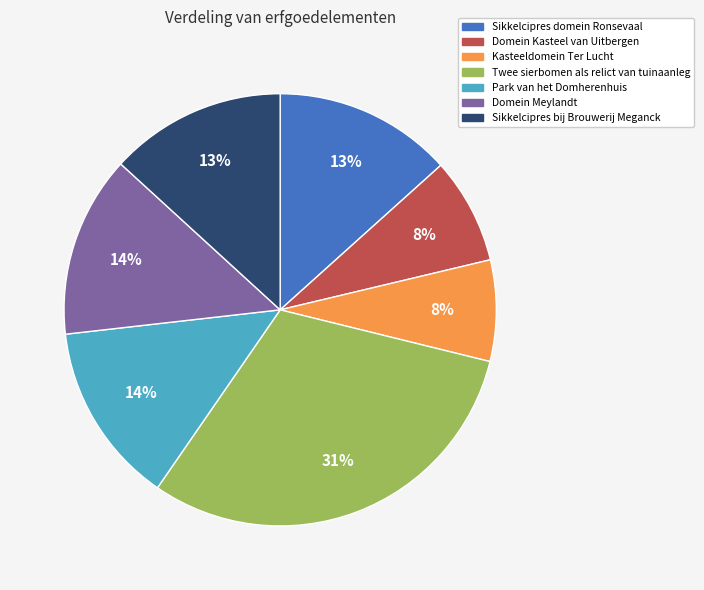

Does Park van het Domherenhuis account for over 50% of the chart?

No